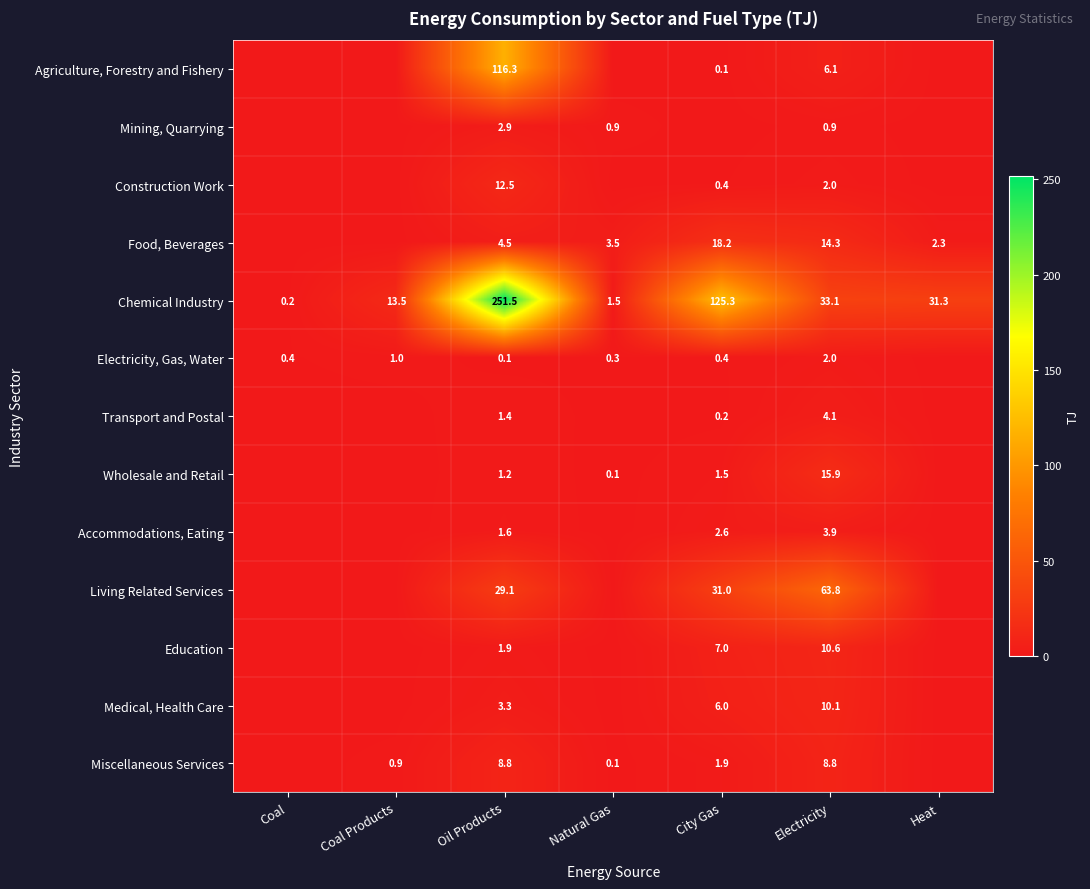

The value of Education at City Gas is 7.0. True or false?

True